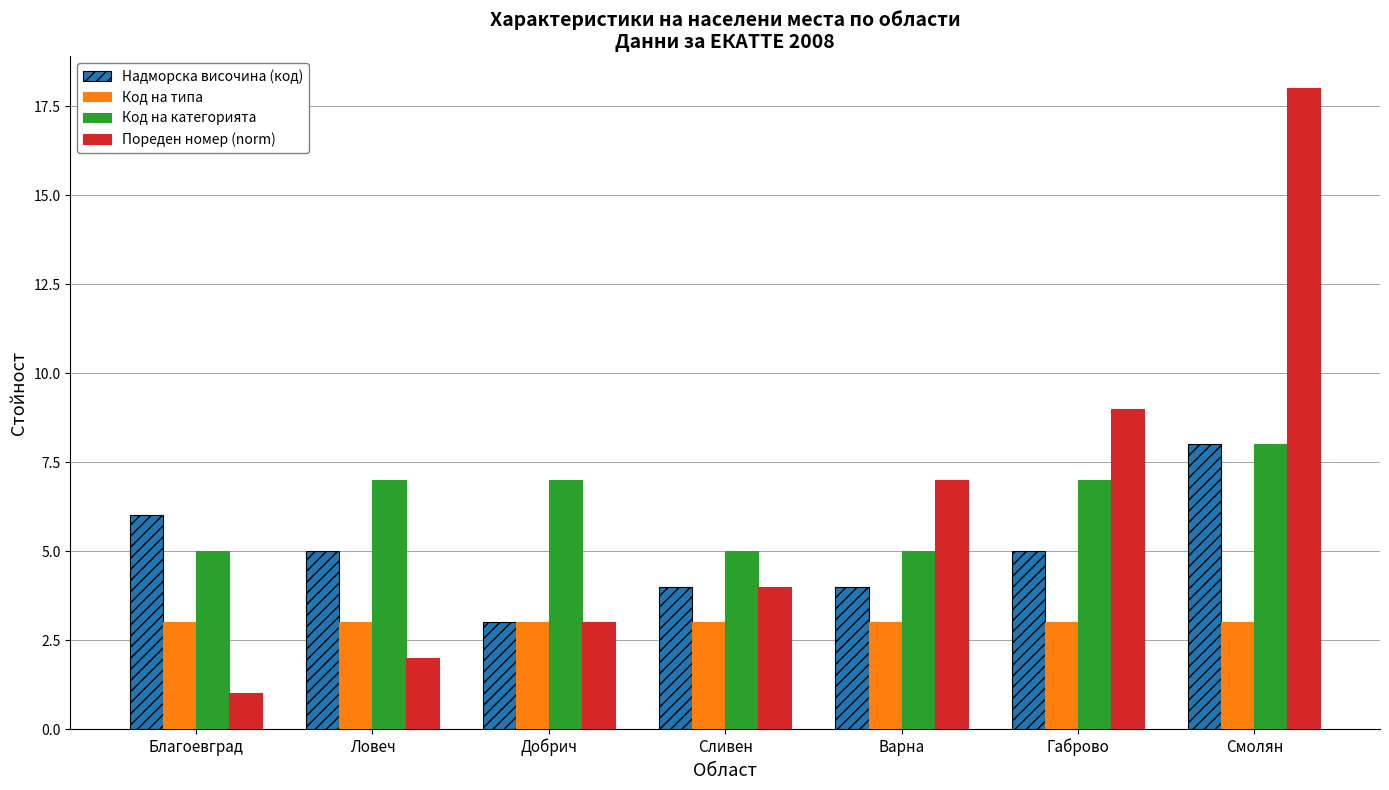

Does the chart contain any negative values?

No